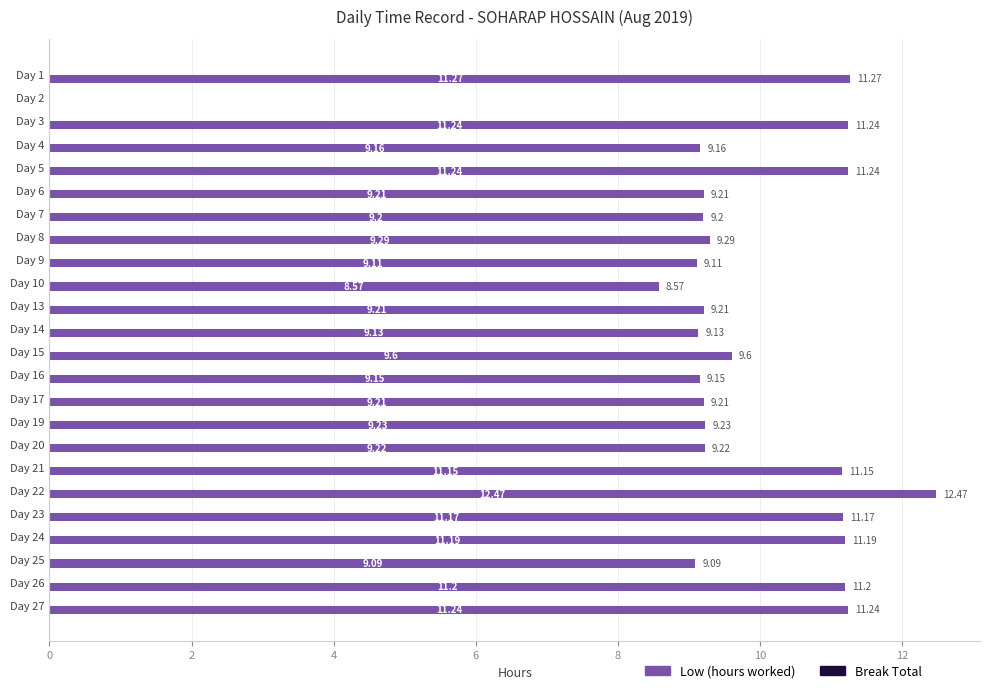

Which has a higher value, Day 14 or Day 25?

Day 14